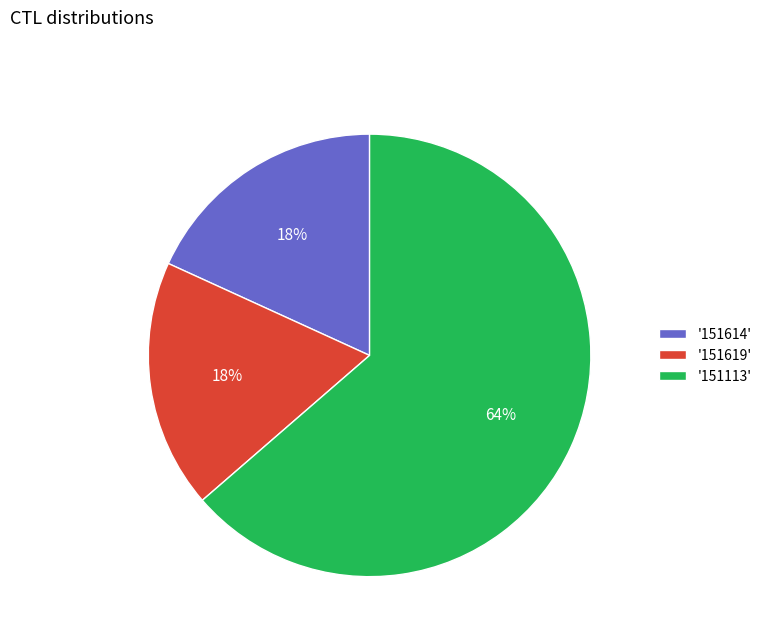

Between '151113' and '151619', which is larger?

'151113'